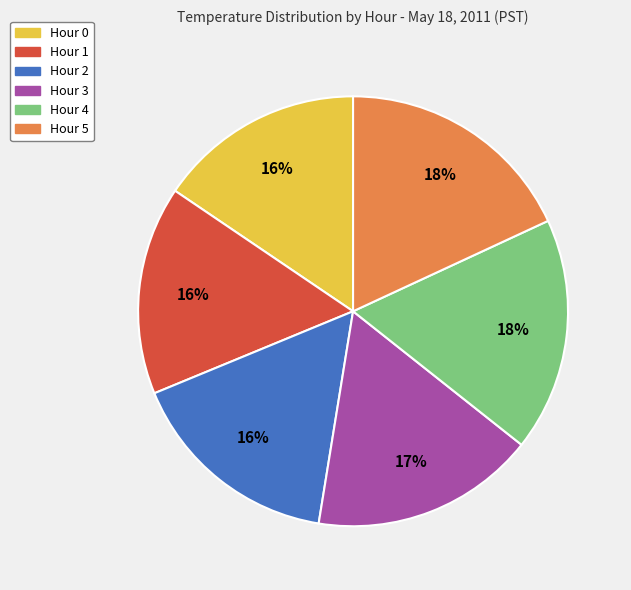

Is the sum of Hour 0 and Hour 3 greater than half?

No